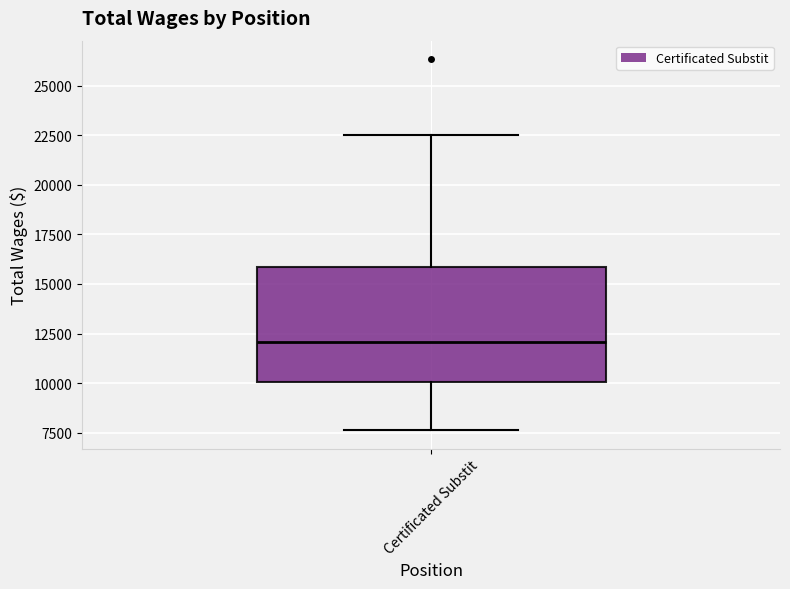

Read this box plot against the y-axis: the position of the median line, the range covered by the box, and the ends of both whiskers. The values are not printed on the chart, so give them approximately, as read against the axis.

median 12000, box 10000 to 16000, whiskers 7500 to 22500